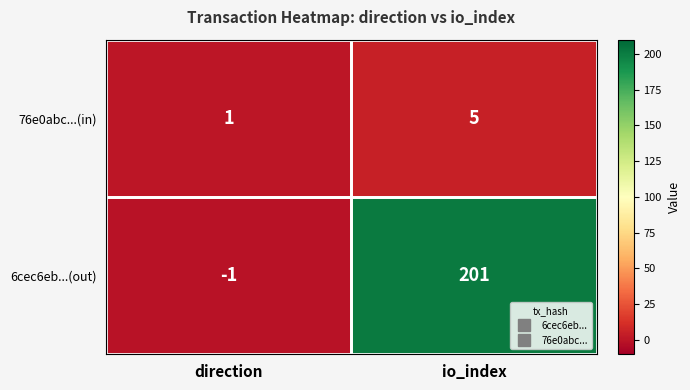

What is the difference between the maximum and minimum values in the 6cec6eb...(out) series?

202